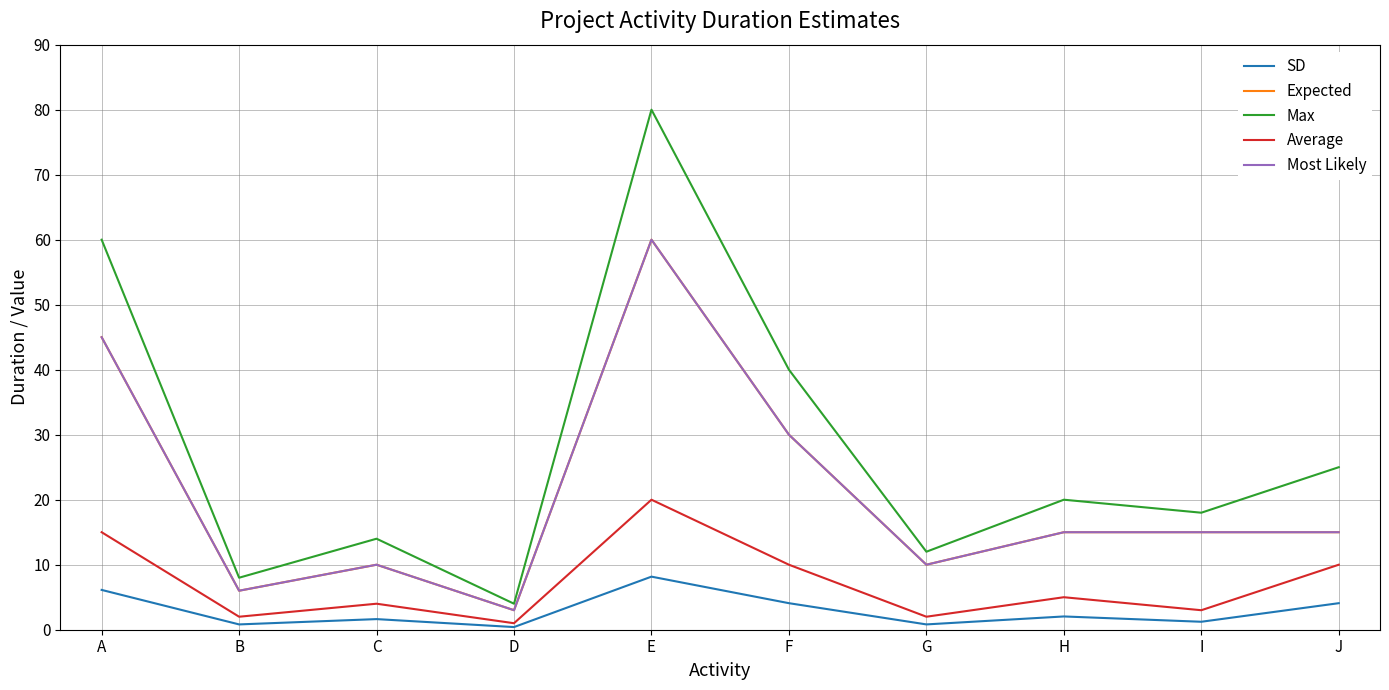

Is this an area chart (filled region under the line)?

No